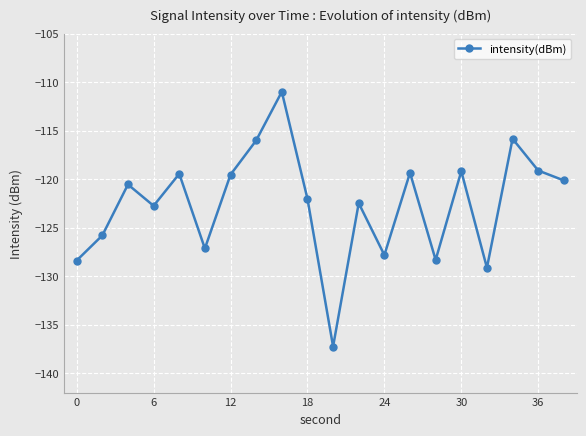

What is the maximum value shown in the chart?

-111.0